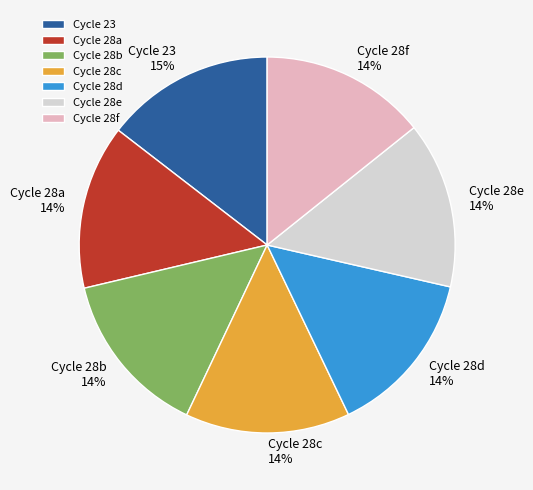

Is there a majority slice in this chart?

No